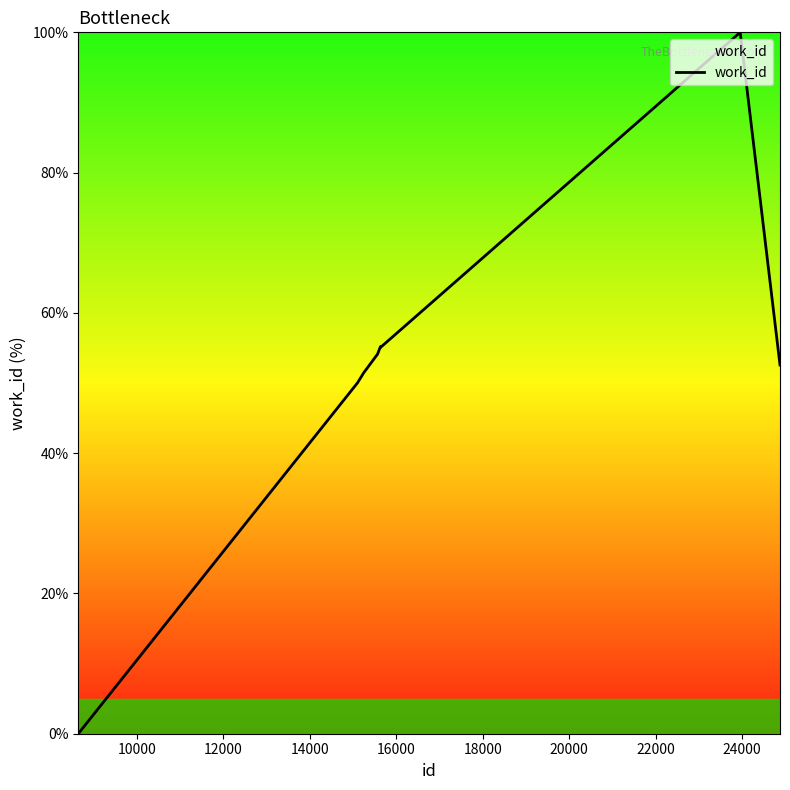

What is the maximum value shown in the chart?

100.0